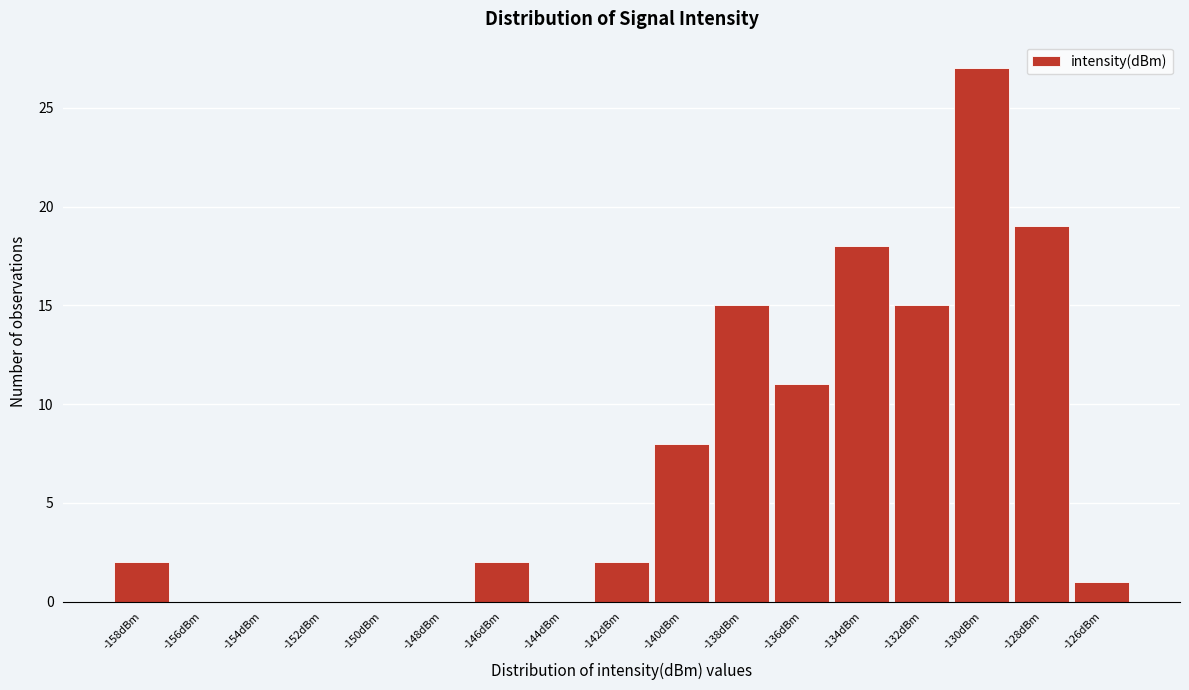

Reading left to right, list all the values displayed in this chart.

-158dBm=2	-156dBm=0	-154dBm=0	-152dBm=0	-150dBm=0	-148dBm=0	-146dBm=2	-144dBm=0	-142dBm=2	-140dBm=8	-138dBm=15	-136dBm=11	-134dBm=18	-132dBm=15	-130dBm=27	-128dBm=19	-126dBm=1